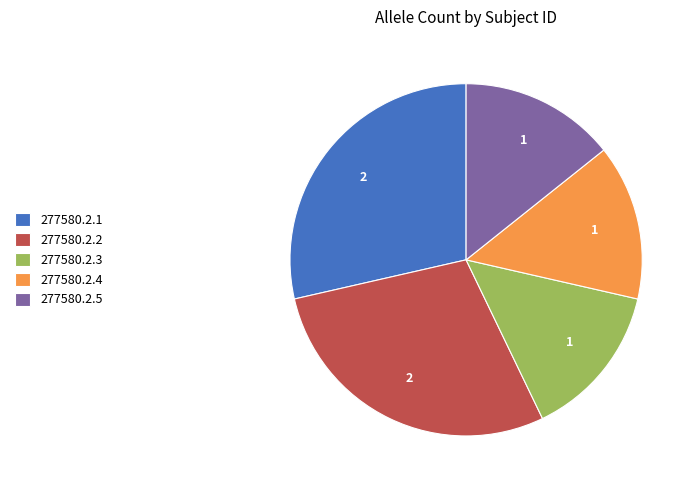

Count the number of slices in the pie.

5